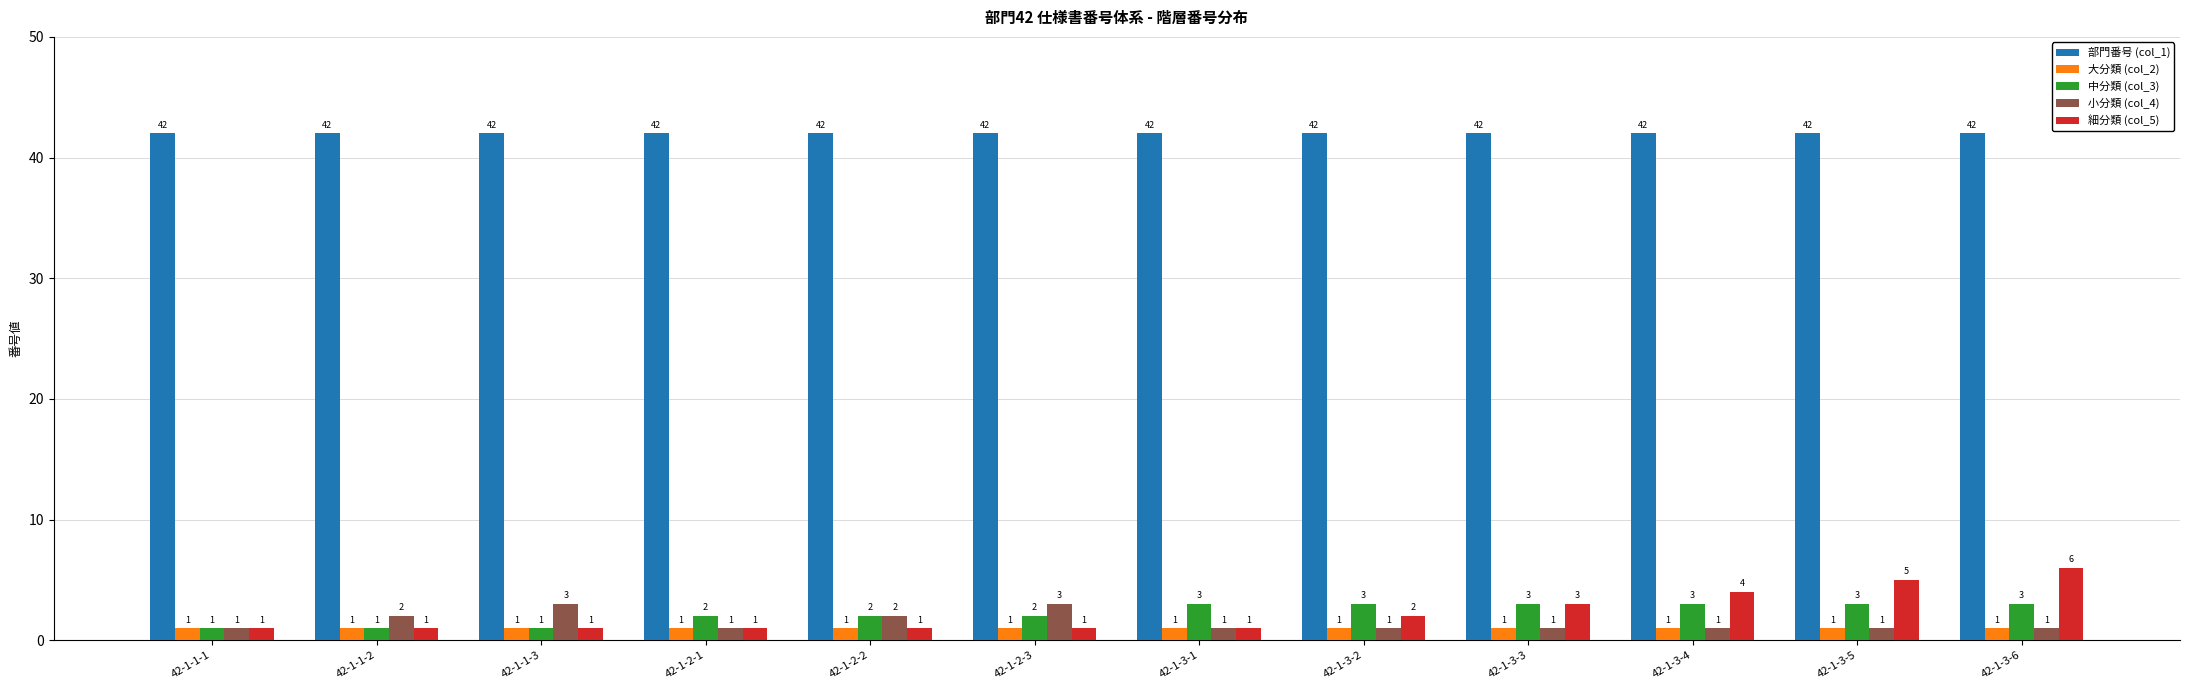

What is the greatest value displayed?

42